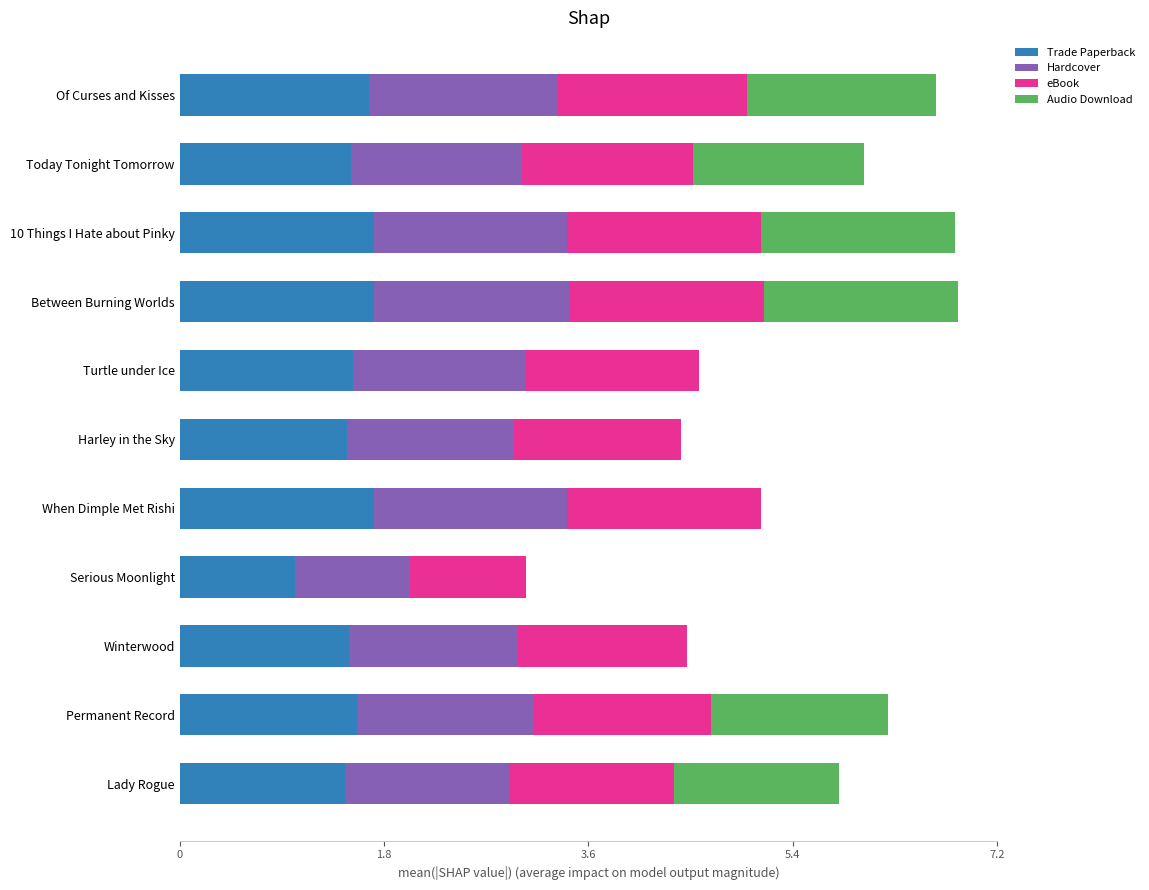

What is the maximum value for Trade Paperback?

1.7